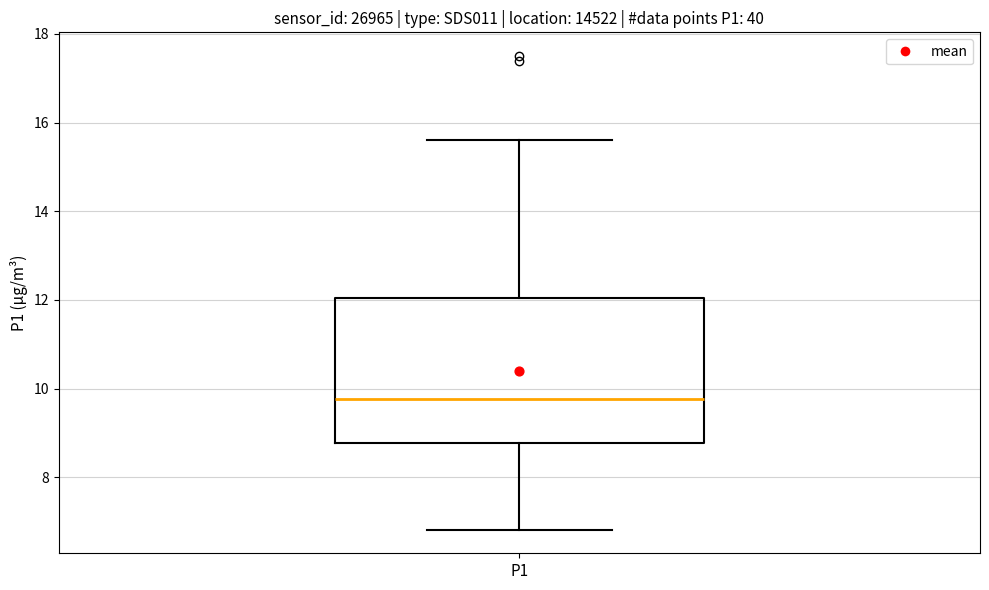

Where is the lower edge of the box for P1 on the y-axis? The values are not printed on the chart, so give them approximately, as read against the axis.

8.8